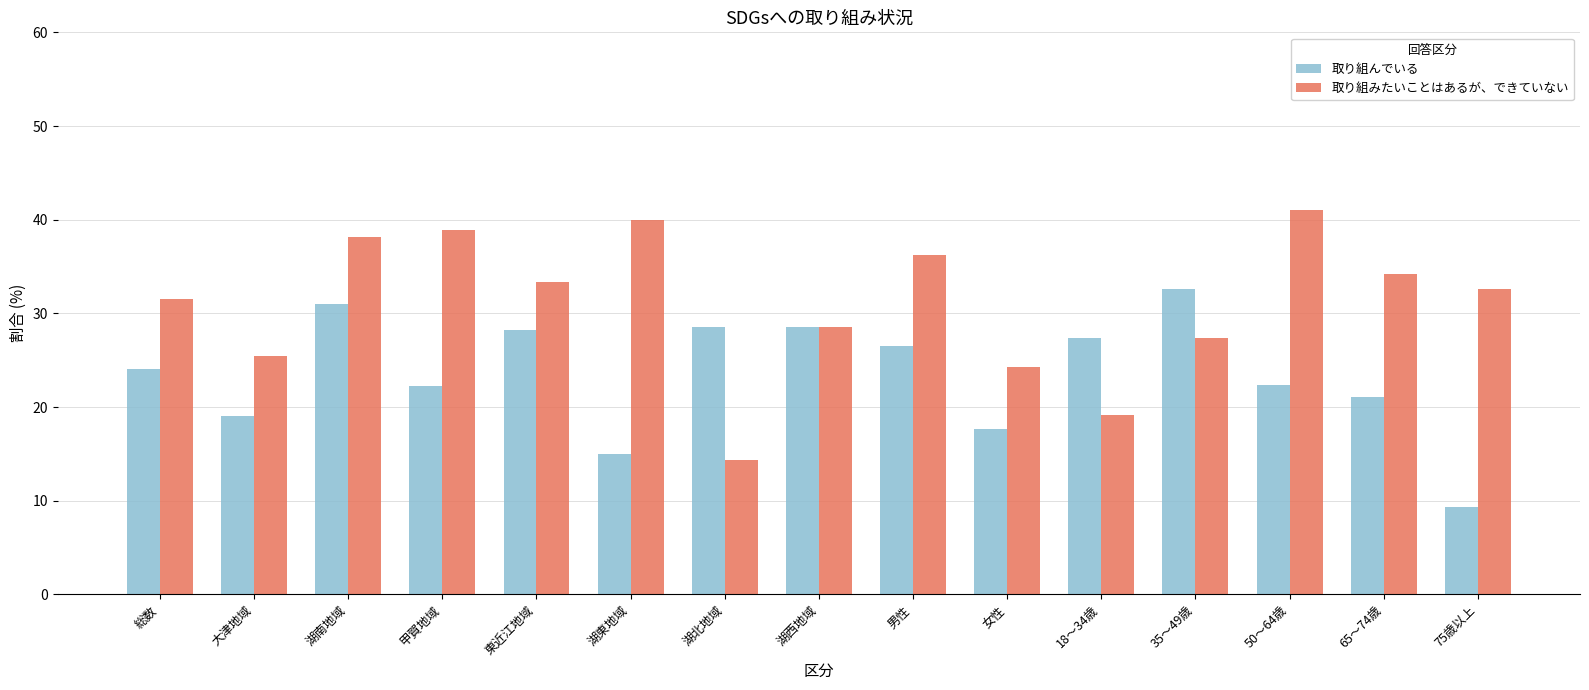

How many series are shown in this chart?

2